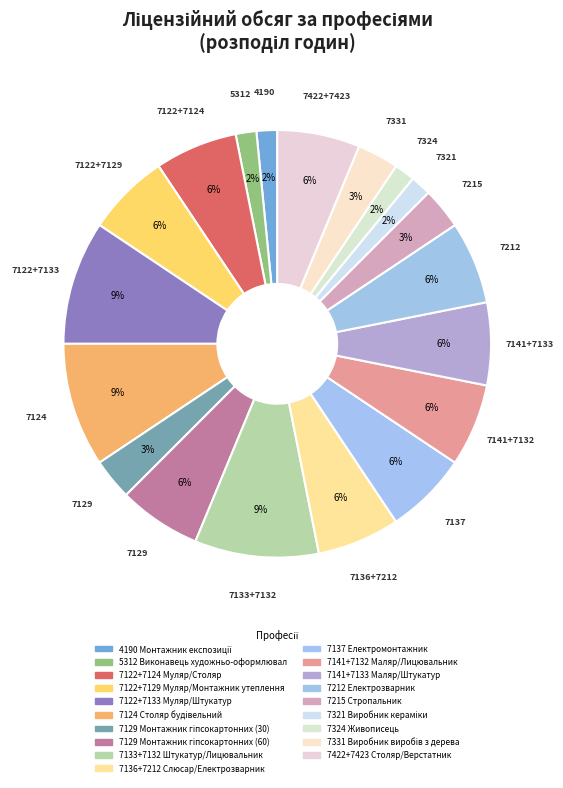

How many segments does this pie chart have?

19